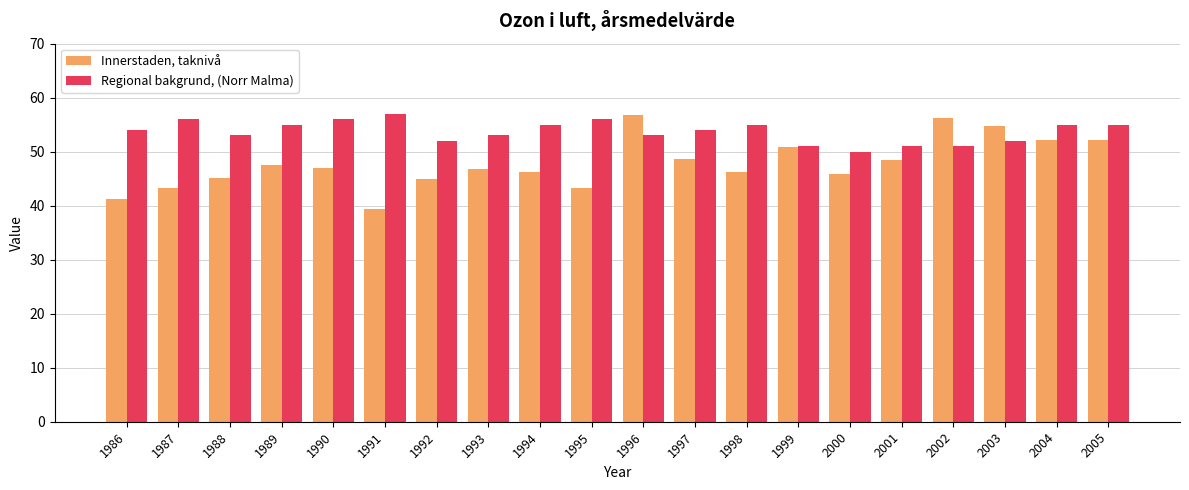

What is the average value of the Regional bakgrund, (Norr Malma) series?

53.7